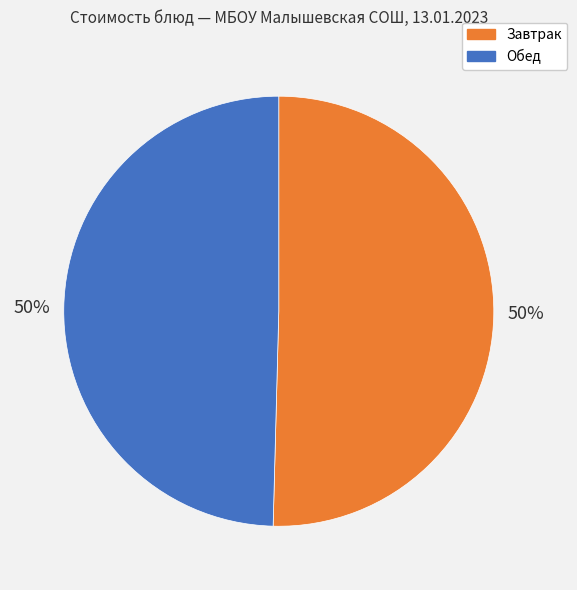

How many slices are in this pie chart?

2